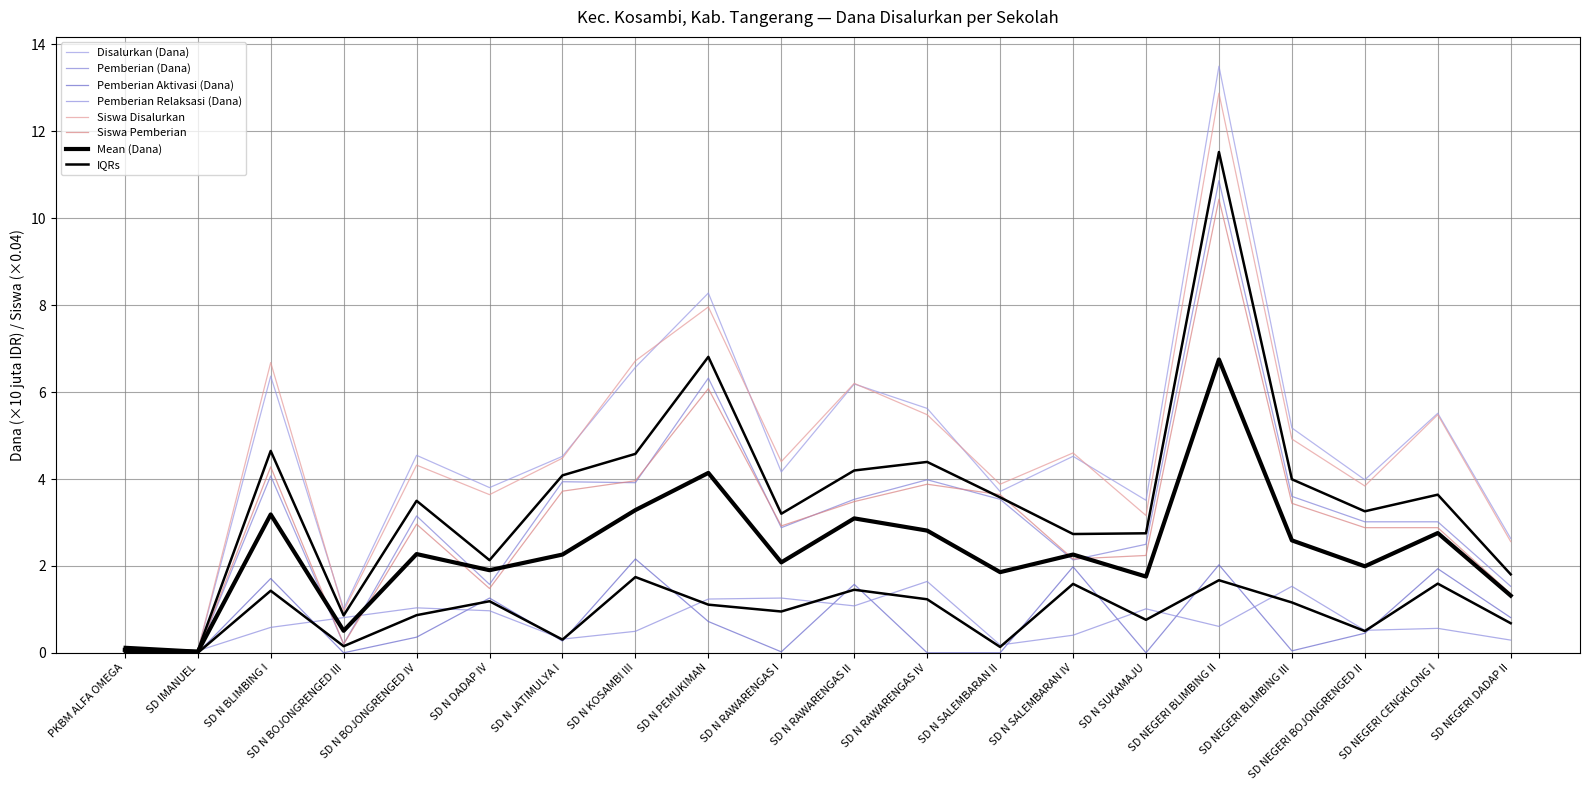

Reading right to left, extract all data points from this chart.

Disalurkan (Dana): SD NEGERI DADAP II=2.6	SD NEGERI CENGKLONG I=5.5	SD NEGERI BOJONGRENGED II=4.0	SD NEGERI BLIMBING III=5.2	SD NEGERI BLIMBING II=13.5	SD N SUKAMAJU=3.5	SD N SALEMBARAN IV=4.5	SD N SALEMBARAN II=3.7	SD N RAWARENGAS IV=5.6	SD N RAWARENGAS II=6.2	SD N RAWARENGAS I=4.2	SD N PEMUKIMAN=8.3	SD N KOSAMBI III=6.6	SD N JATIMULYA I=4.5	SD N DADAP IV=3.8	SD N BOJONGRENGED IV=4.5	SD N BOJONGRENGED III=1.0	SD N BLIMBING I=6.4	SD IMANUEL=0.0	PKBM ALFA OMEGA=0.1
Pemberian (Dana): SD NEGERI DADAP II=1.5	SD NEGERI CENGKLONG I=3.0	SD NEGERI BOJONGRENGED II=3.0	SD NEGERI BLIMBING III=3.6	SD NEGERI BLIMBING II=10.9	SD N SUKAMAJU=2.5	SD N SALEMBARAN IV=2.1	SD N SALEMBARAN II=3.5	SD N RAWARENGAS IV=4.0	SD N RAWARENGAS II=3.5	SD N RAWARENGAS I=2.9	SD N PEMUKIMAN=6.3	SD N KOSAMBI III=3.9	SD N JATIMULYA I=3.9	SD N DADAP IV=1.6	SD N BOJONGRENGED IV=3.1	SD N BOJONGRENGED III=0.2	SD N BLIMBING I=4.1	SD IMANUEL=0.0	PKBM ALFA OMEGA=0.1
Pemberian Aktivasi (Dana): SD NEGERI DADAP II=0.8	SD NEGERI CENGKLONG I=1.9	SD NEGERI BOJONGRENGED II=0.5	SD NEGERI BLIMBING III=0.0	SD NEGERI BLIMBING II=2.0	SD N SUKAMAJU=0.0	SD N SALEMBARAN IV=2.0	SD N SALEMBARAN II=0.0	SD N RAWARENGAS IV=0.0	SD N RAWARENGAS II=1.6	SD N RAWARENGAS I=0.0	SD N PEMUKIMAN=0.7	SD N KOSAMBI III=2.2	SD N JATIMULYA I=0.3	SD N DADAP IV=1.3	SD N BOJONGRENGED IV=0.4	SD N BOJONGRENGED III=0.0	SD N BLIMBING I=1.7	SD IMANUEL=0.0	PKBM ALFA OMEGA=0.0
Pemberian Relaksasi (Dana): SD NEGERI DADAP II=0.3	SD NEGERI CENGKLONG I=0.6	SD NEGERI BOJONGRENGED II=0.5	SD NEGERI BLIMBING III=1.5	SD NEGERI BLIMBING II=0.6	SD N SUKAMAJU=1.0	SD N SALEMBARAN IV=0.4	SD N SALEMBARAN II=0.2	SD N RAWARENGAS IV=1.6	SD N RAWARENGAS II=1.1	SD N RAWARENGAS I=1.3	SD N PEMUKIMAN=1.2	SD N KOSAMBI III=0.5	SD N JATIMULYA I=0.3	SD N DADAP IV=1.0	SD N BOJONGRENGED IV=1.0	SD N BOJONGRENGED III=0.8	SD N BLIMBING I=0.6	SD IMANUEL=0.0	PKBM ALFA OMEGA=0.0
Siswa Disalurkan: SD NEGERI DADAP II=2.6	SD NEGERI CENGKLONG I=5.5	SD NEGERI BOJONGRENGED II=3.8	SD NEGERI BLIMBING III=4.9	SD NEGERI BLIMBING II=12.9	SD N SUKAMAJU=3.2	SD N SALEMBARAN IV=4.6	SD N SALEMBARAN II=3.9	SD N RAWARENGAS IV=5.5	SD N RAWARENGAS II=6.2	SD N RAWARENGAS I=4.4	SD N PEMUKIMAN=8.0	SD N KOSAMBI III=6.7	SD N JATIMULYA I=4.5	SD N DADAP IV=3.6	SD N BOJONGRENGED IV=4.3	SD N BOJONGRENGED III=1.0	SD N BLIMBING I=6.7	SD IMANUEL=0.0	PKBM ALFA OMEGA=0.1
Siswa Pemberian: SD NEGERI DADAP II=1.4	SD NEGERI CENGKLONG I=2.9	SD NEGERI BOJONGRENGED II=2.9	SD NEGERI BLIMBING III=3.4	SD NEGERI BLIMBING II=10.4	SD N SUKAMAJU=2.2	SD N SALEMBARAN IV=2.2	SD N SALEMBARAN II=3.6	SD N RAWARENGAS IV=3.9	SD N RAWARENGAS II=3.5	SD N RAWARENGAS I=2.9	SD N PEMUKIMAN=6.1	SD N KOSAMBI III=4.0	SD N JATIMULYA I=3.7	SD N DADAP IV=1.5	SD N BOJONGRENGED IV=3.0	SD N BOJONGRENGED III=0.2	SD N BLIMBING I=4.3	SD IMANUEL=0.0	PKBM ALFA OMEGA=0.1